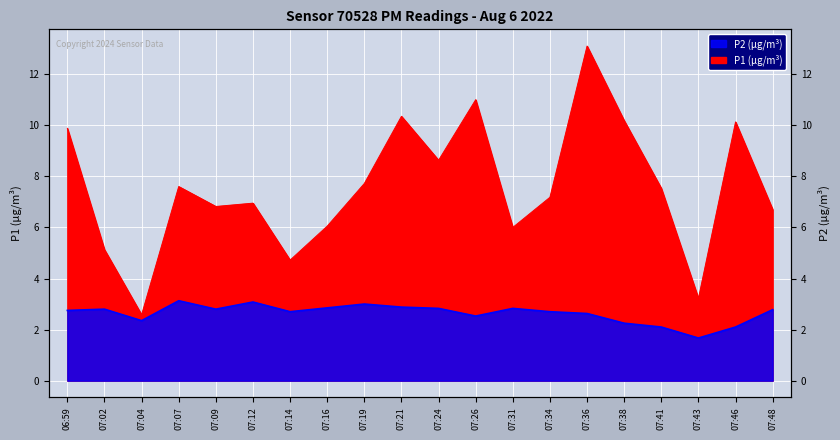

Which label corresponds to the largest value in the chart?

07:36